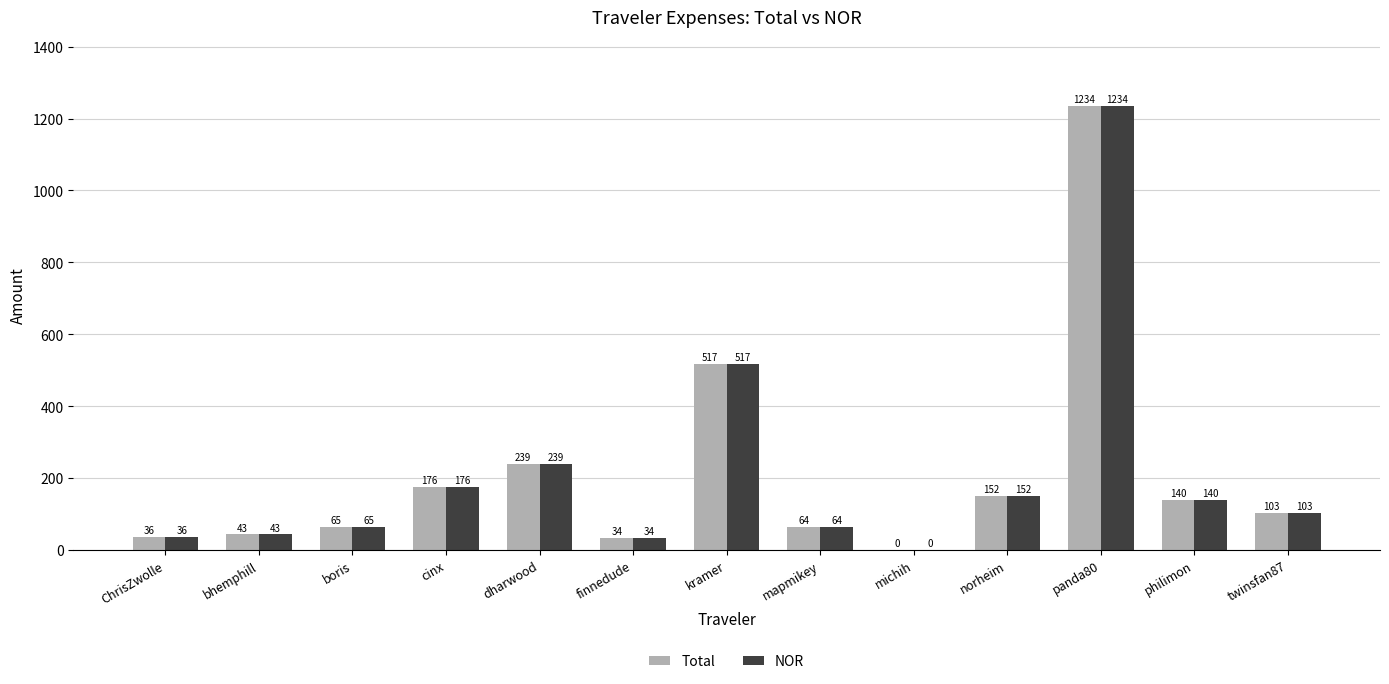

Which category has the highest value in the Total series?

panda80